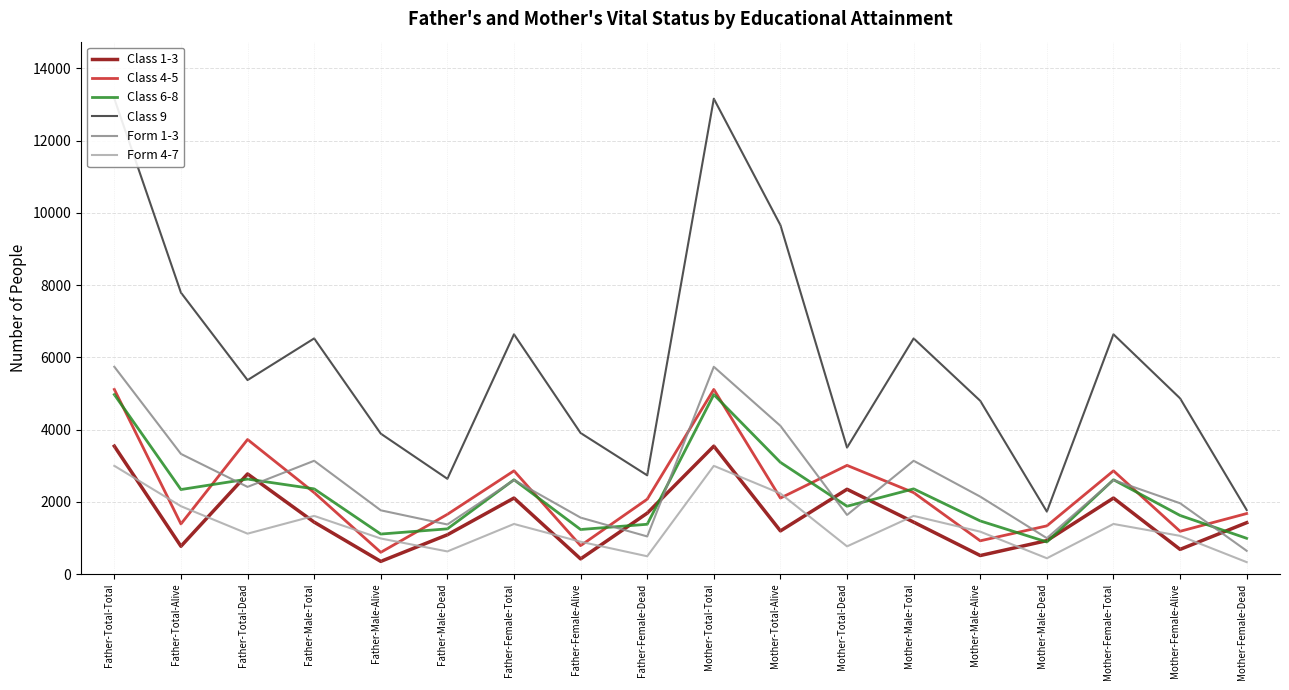

What is the value of the Class 1-3 point at the 2nd from the left?

769